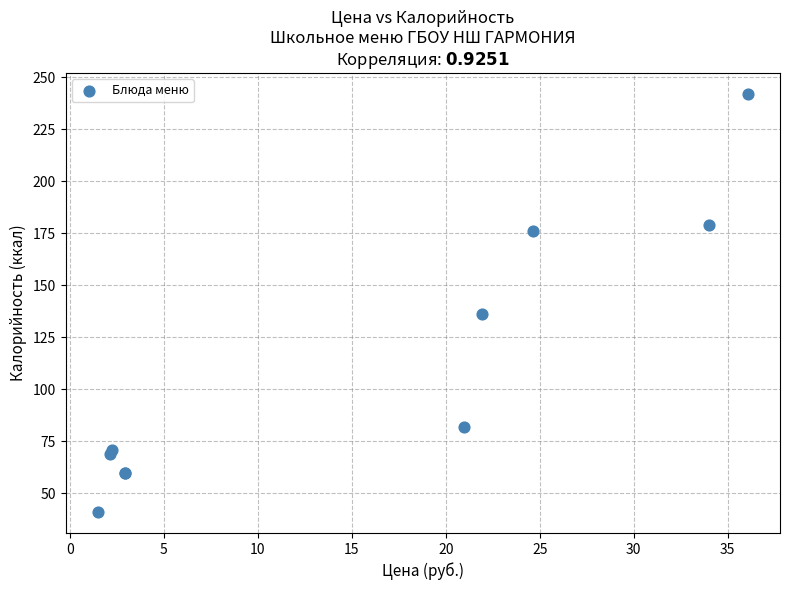

What Y value in the scatter plot is closest to 141?

136